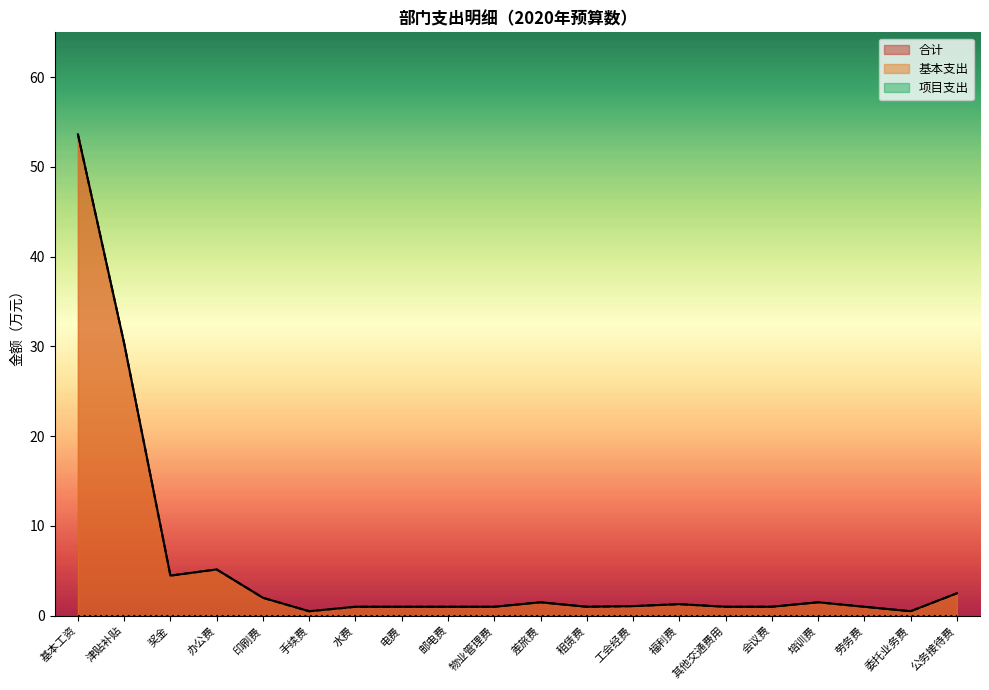

Is it true that 基本支出 equals 1.7 at 水费?

False